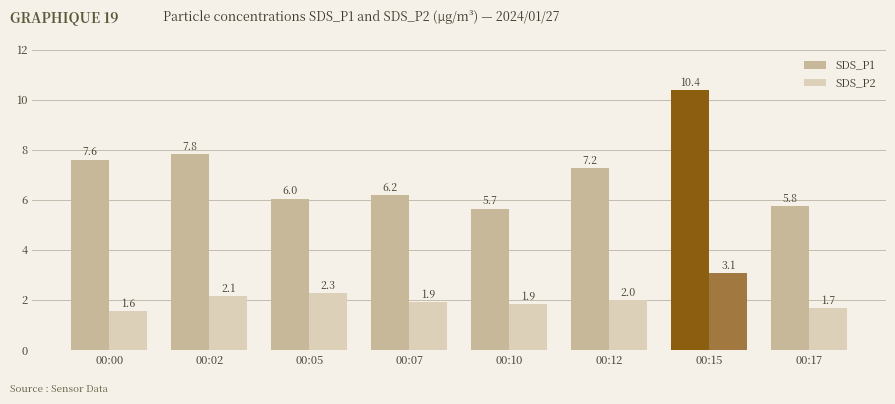

What is the minimum value for SDS_P2?

1.6